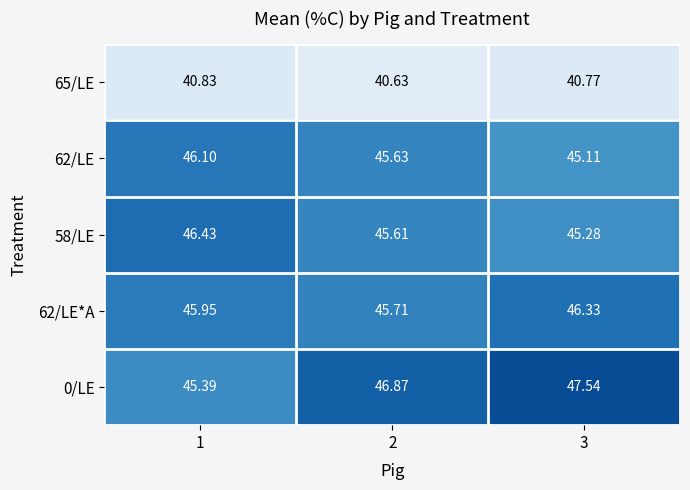

Between 1 and 2, which series saw the biggest shift?

0/LE